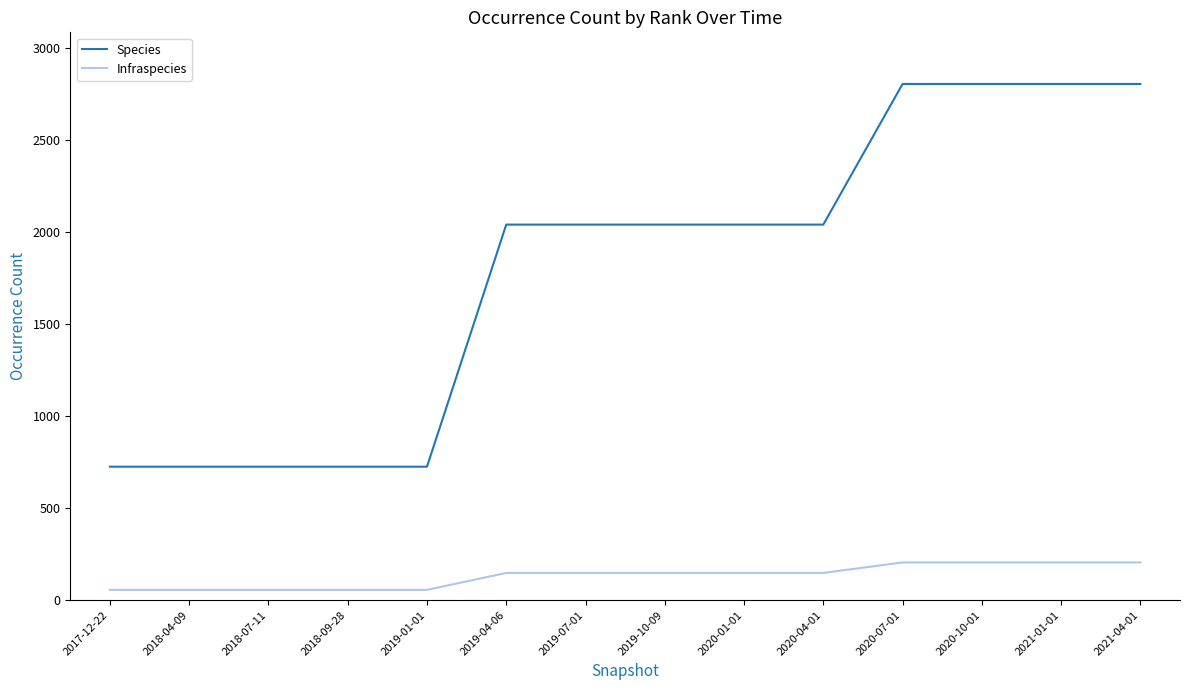

Read the Infraspecies value at 2021-04-01.

205